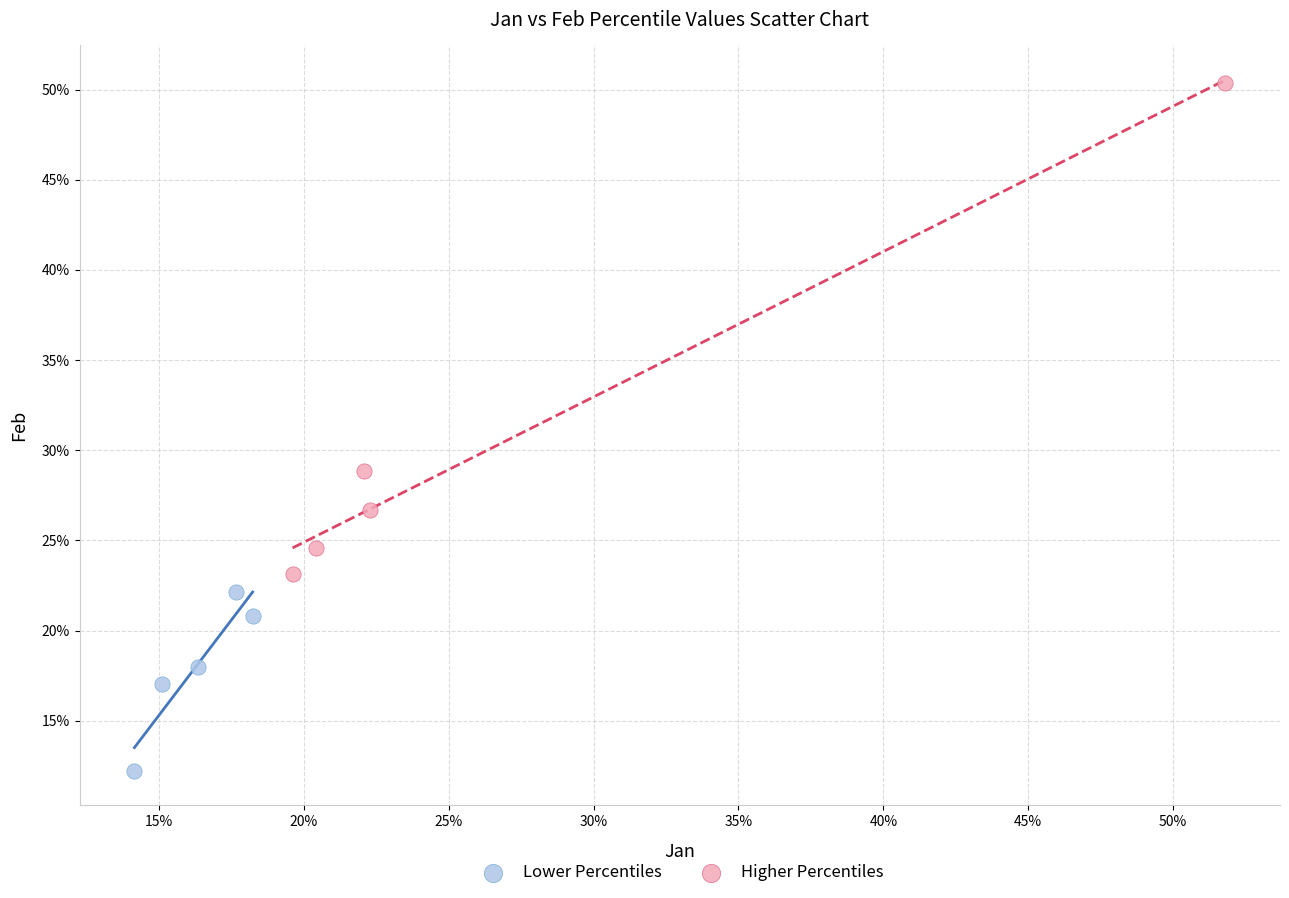

Which series reaches the minimum Y coordinate?

Lower Percentiles